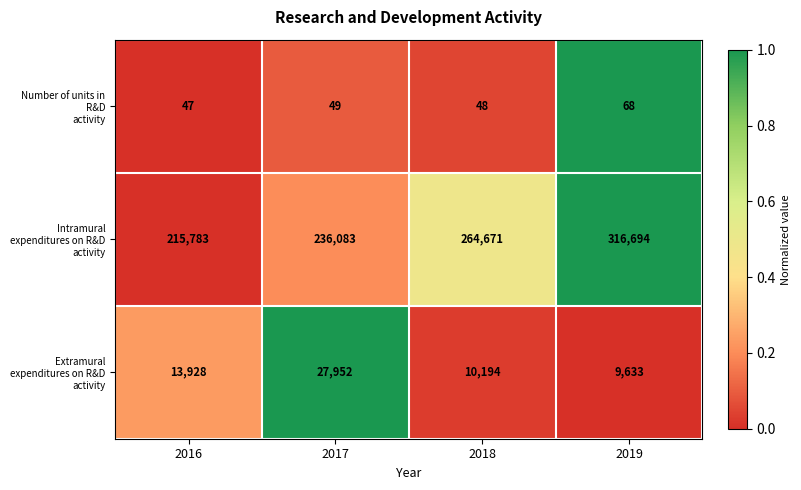

What is the spread (max minus min) of values at 2017?

236034